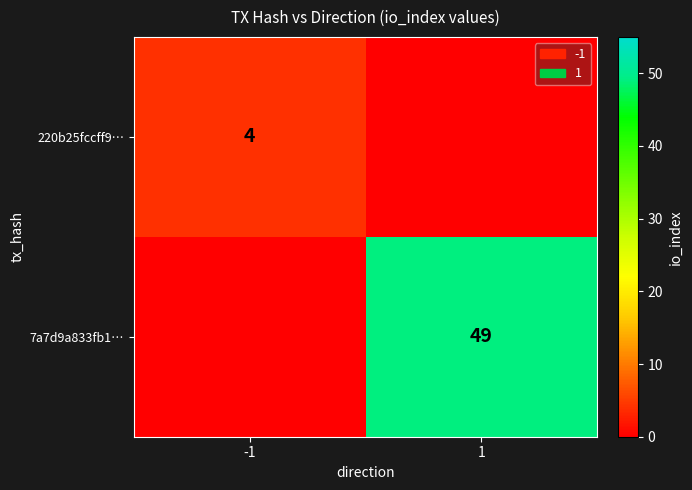

At which category is the sum across all series the highest?

1